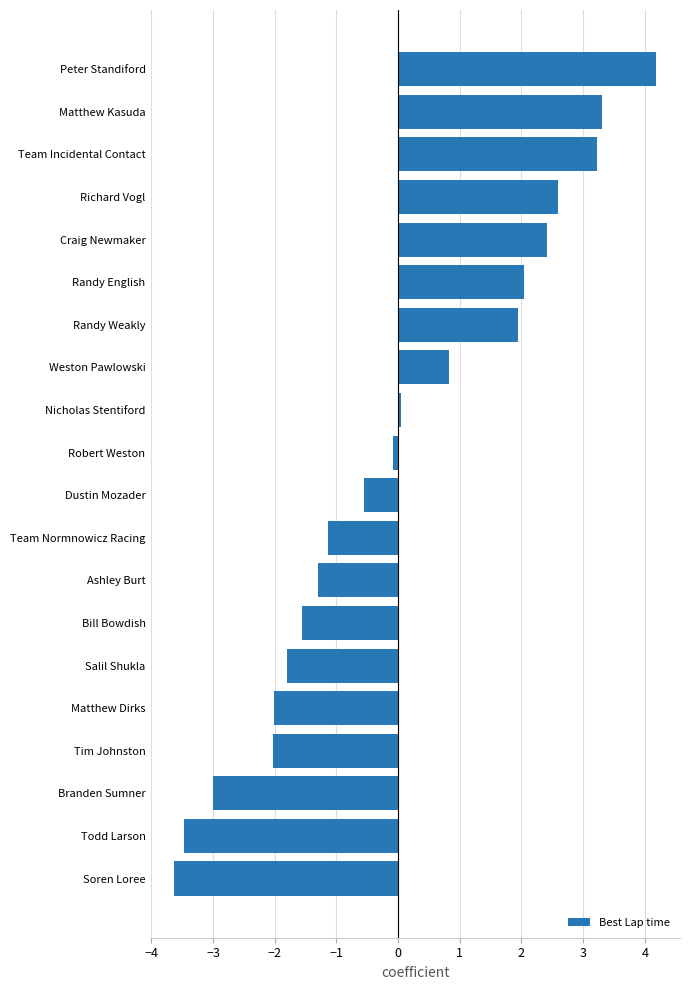

What is the approximate value at Branden Sumner?

-3.0